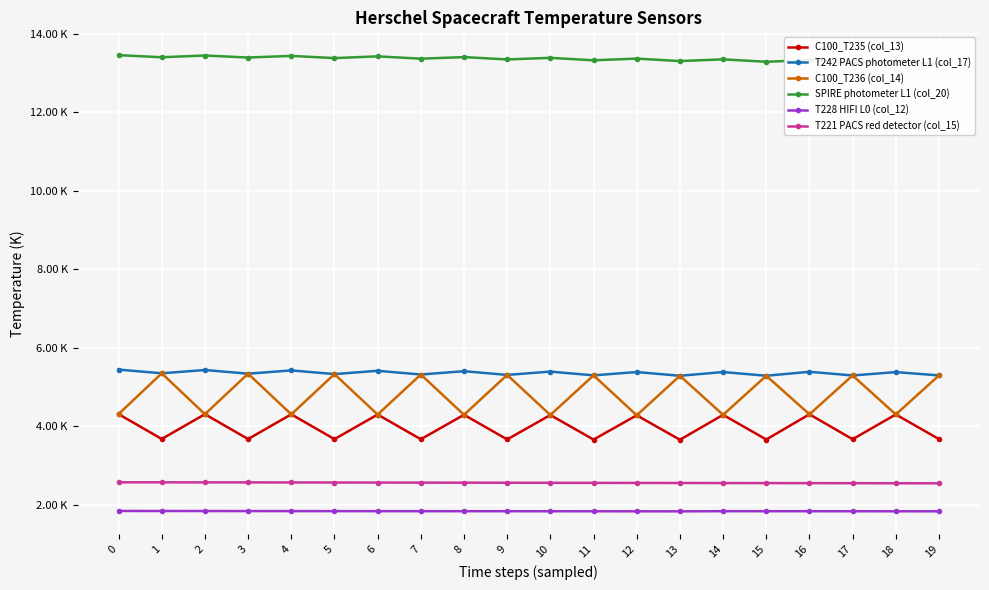

Is the value of T228 HIFI L0 (col_12) at 3 greater than the value of C100_T235 (col_13) at 13?

No